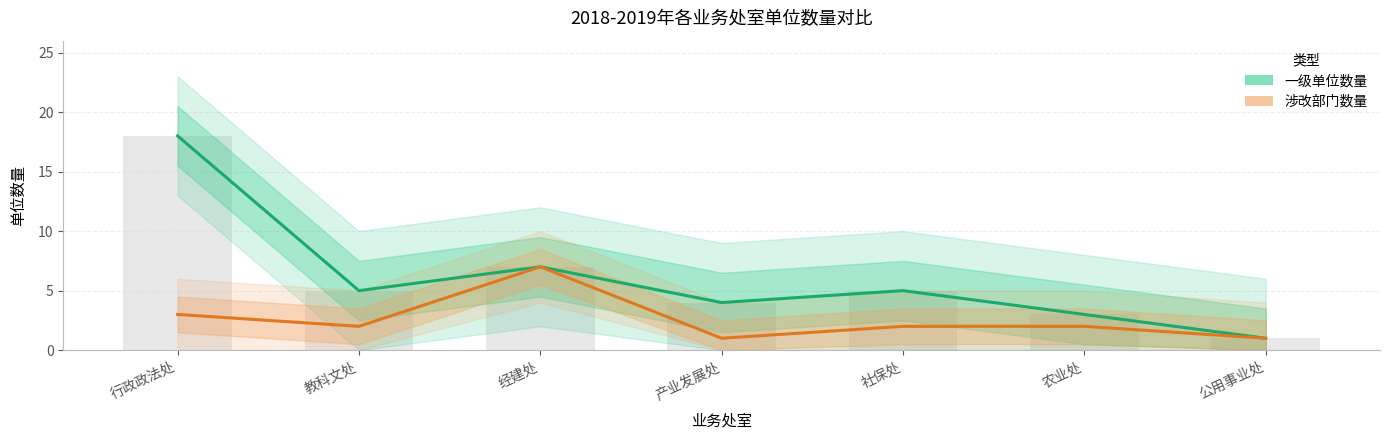

How many groups of bars are there?

7